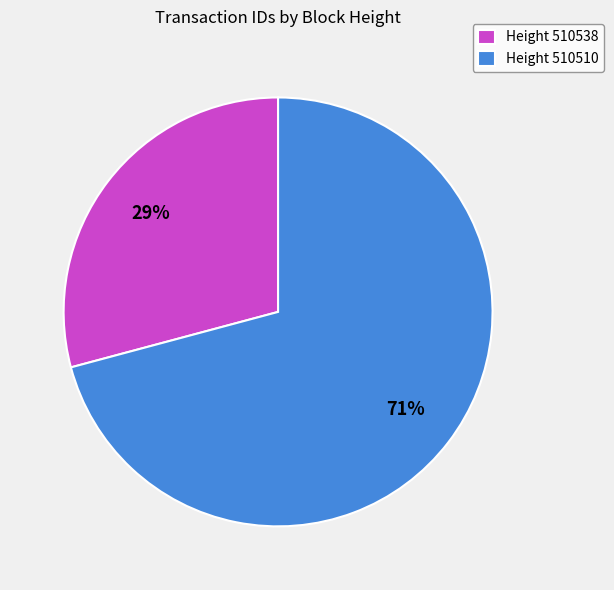

How many segments does this pie chart have?

2